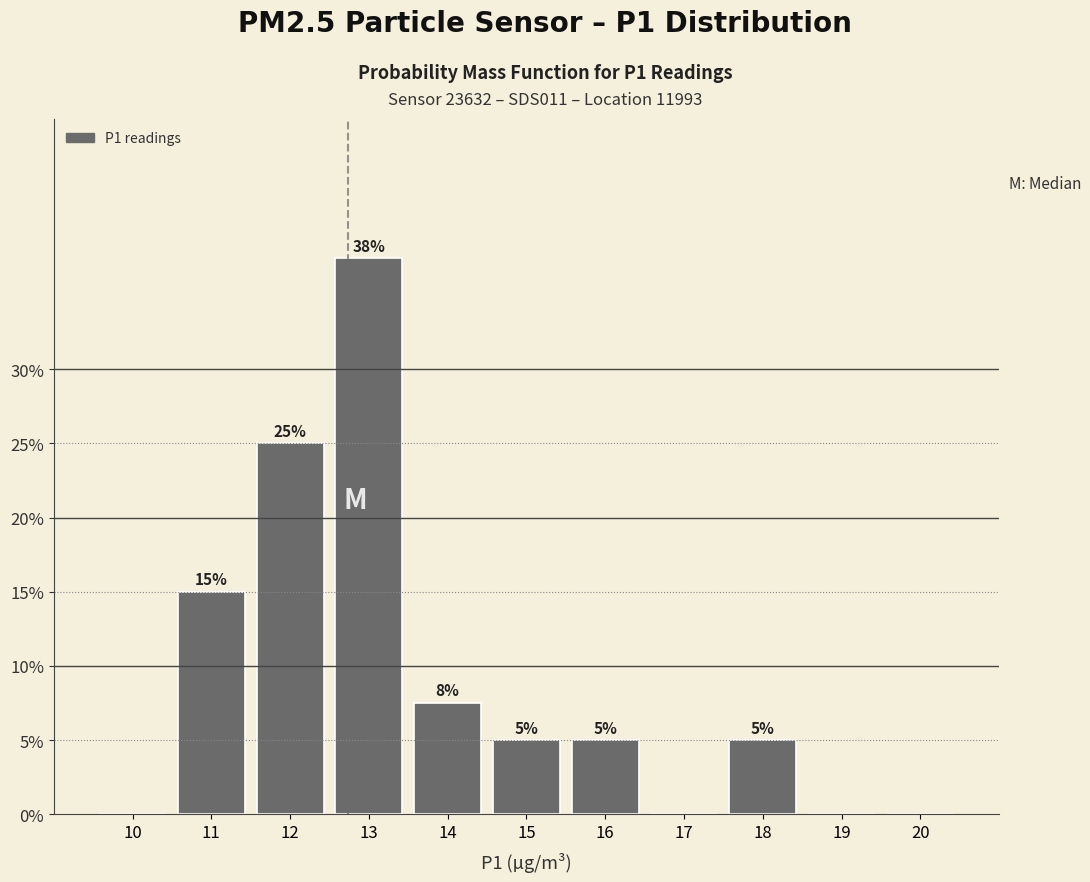

What is the change in value from 11 to 18?

-10.0